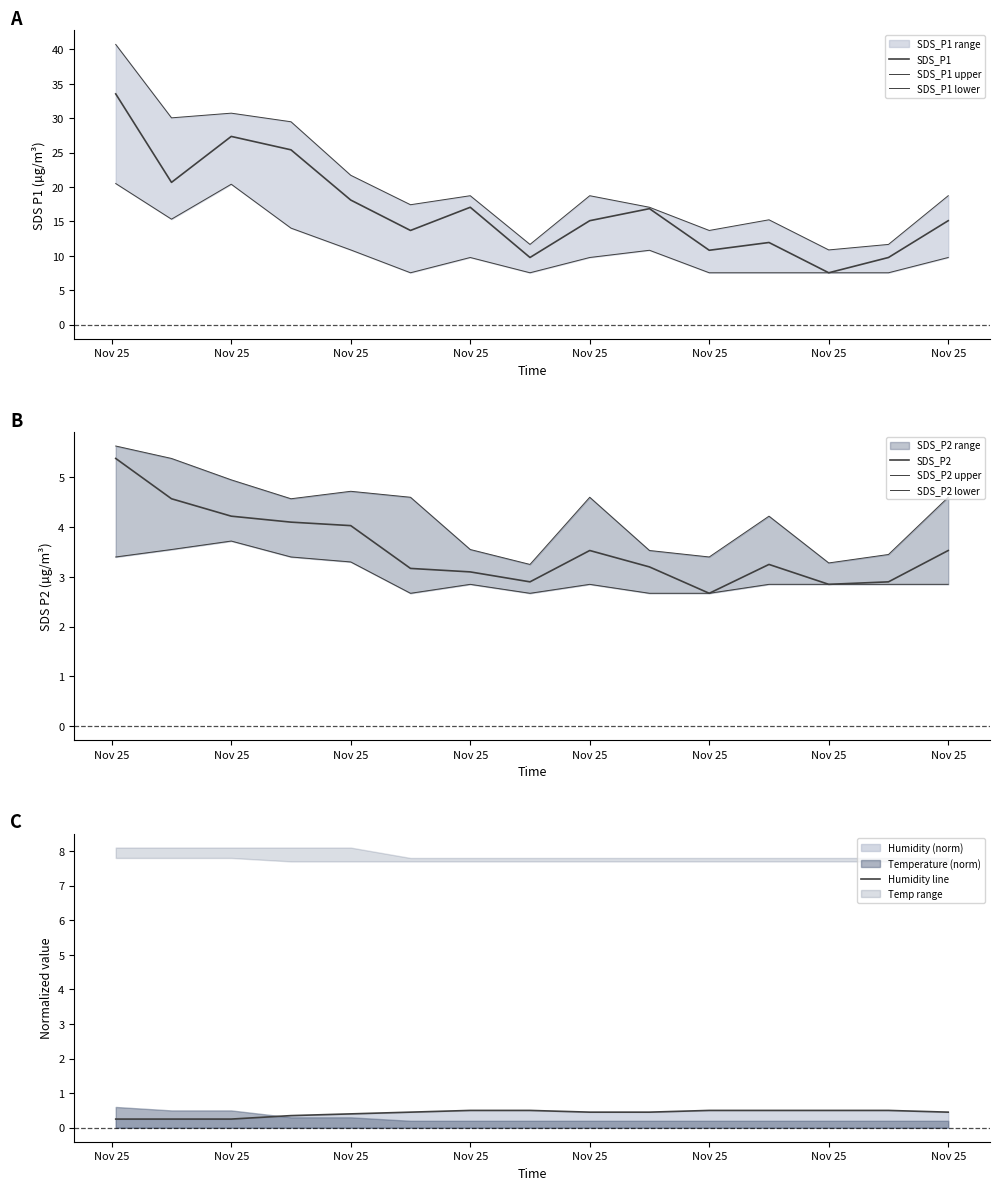

True or false: SDS_P2 and SDS_P1 intersect in this chart.

False